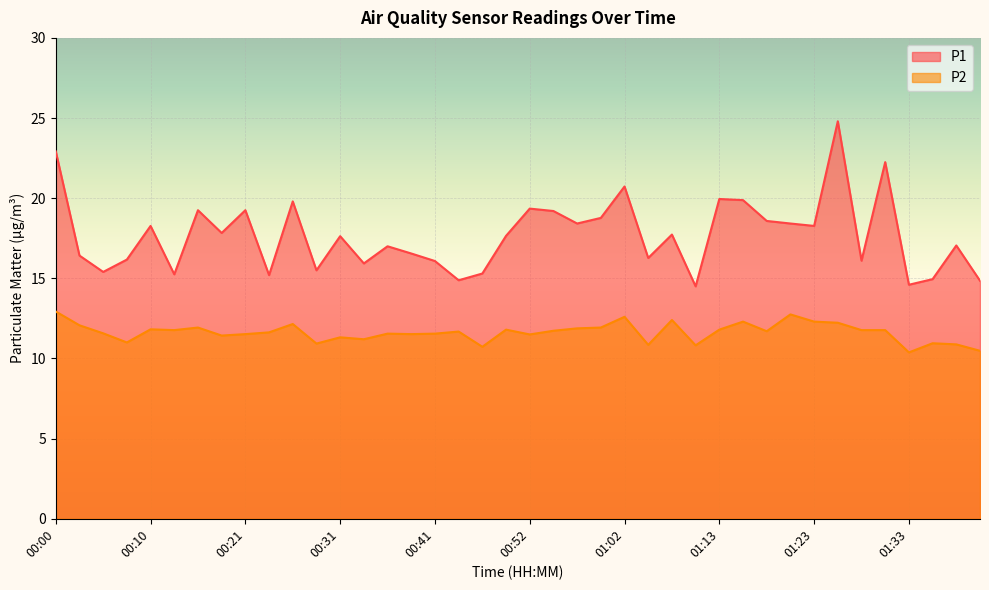

What is the difference between the second highest and minimum values in the P1 series?

8.4